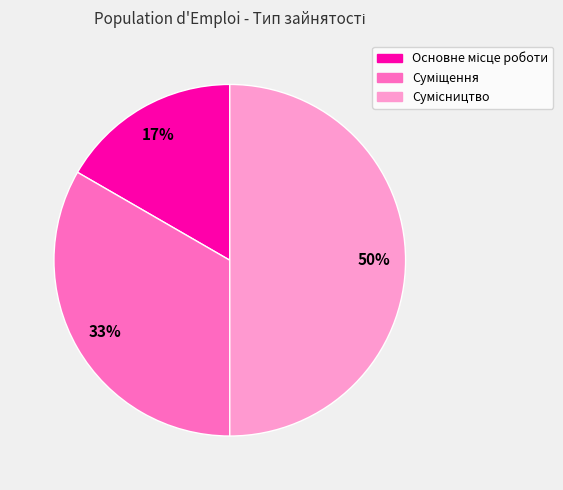

To the nearest percent, what is the average slice percentage?

33%